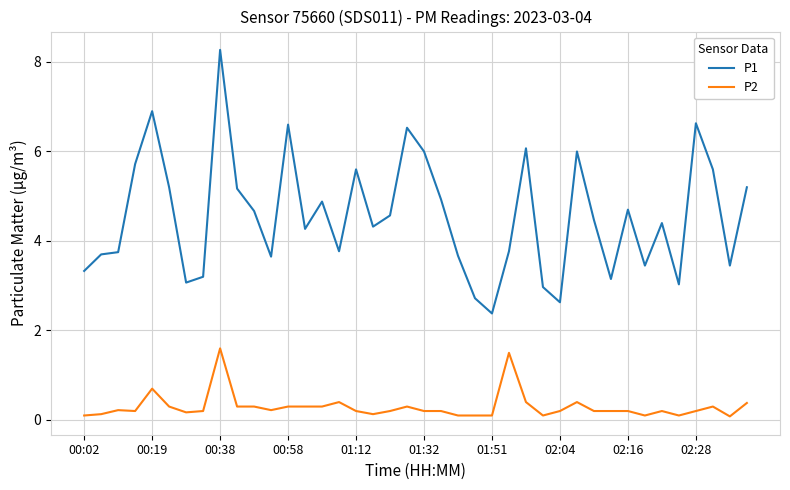

List the series in order of their peak value, highest first.

P1, P2